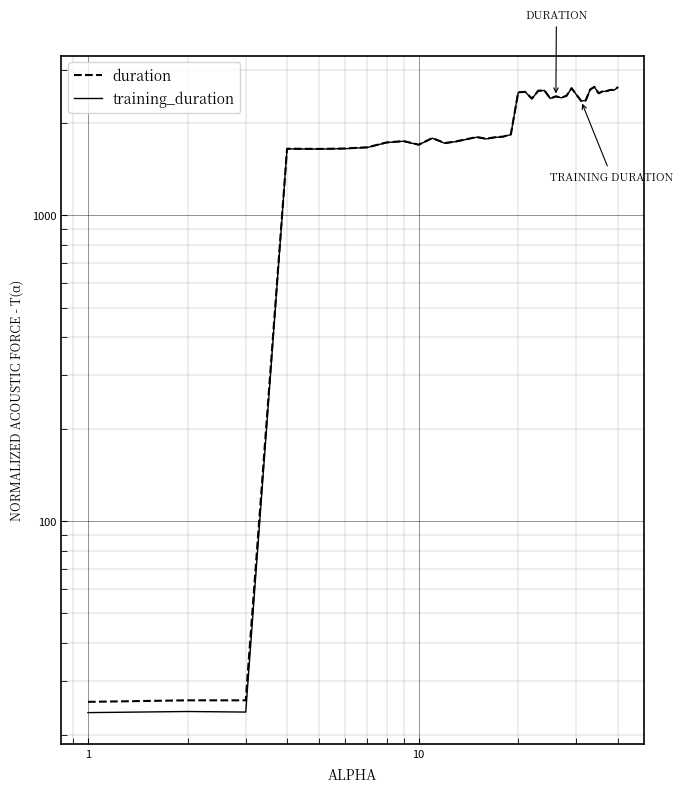

Count the number of data series in this chart.

2